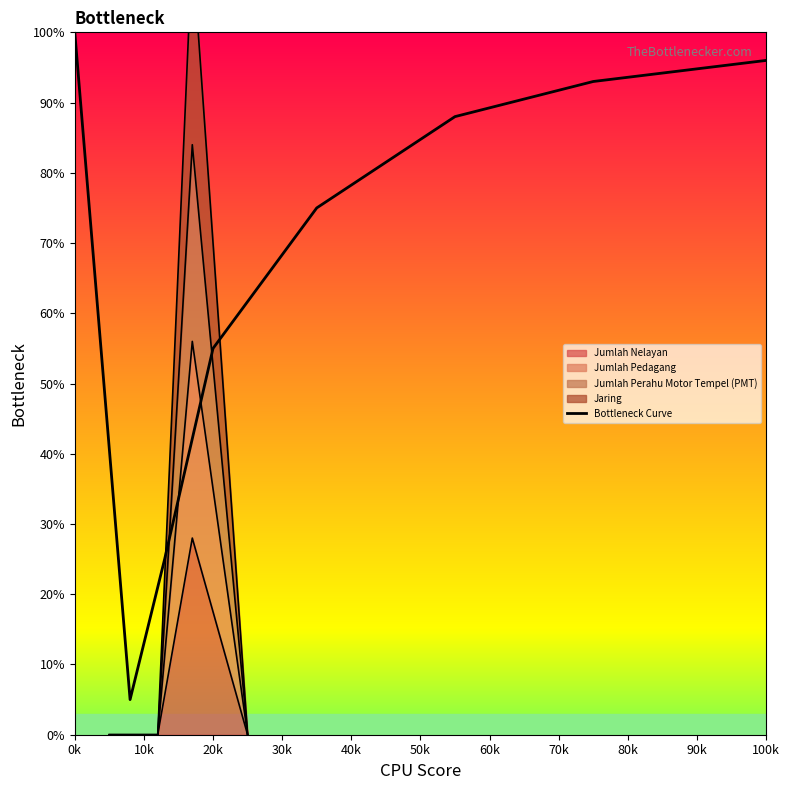

True or false: the data has more than 2 interior local peaks.

False